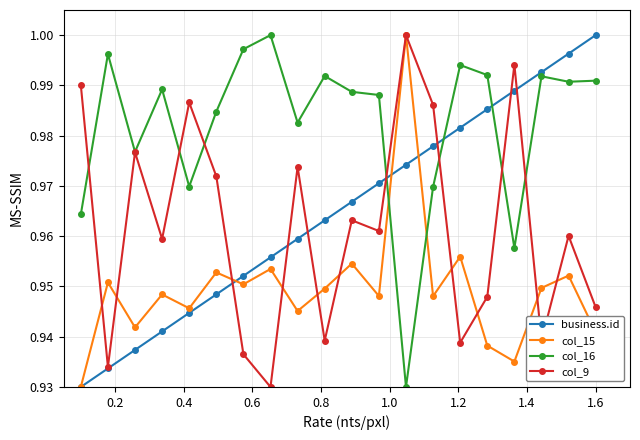

Does the chart display data point markers on the line(s)?

Yes